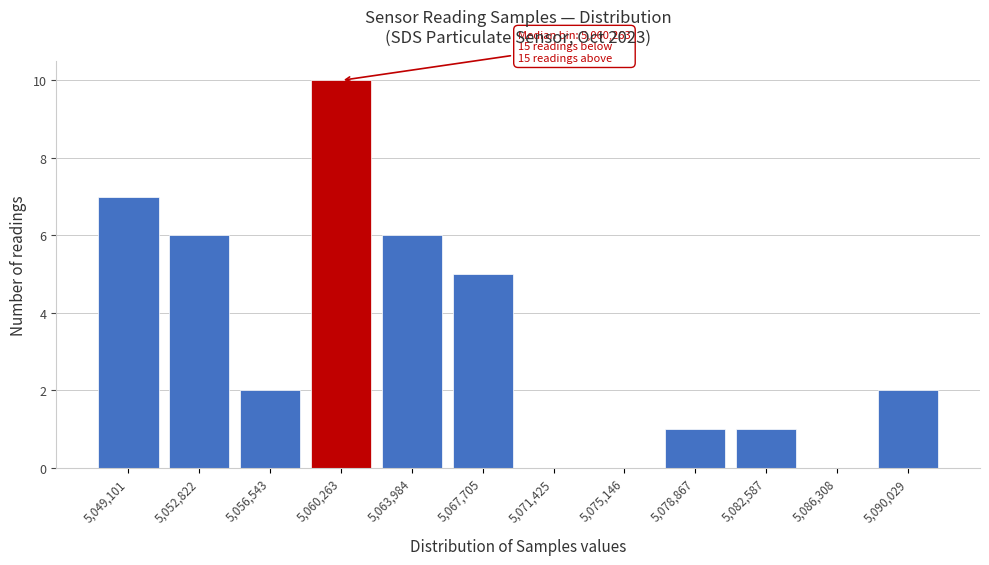

Over which range of the x-axis is the bar tallest?

5058500 to 5062000